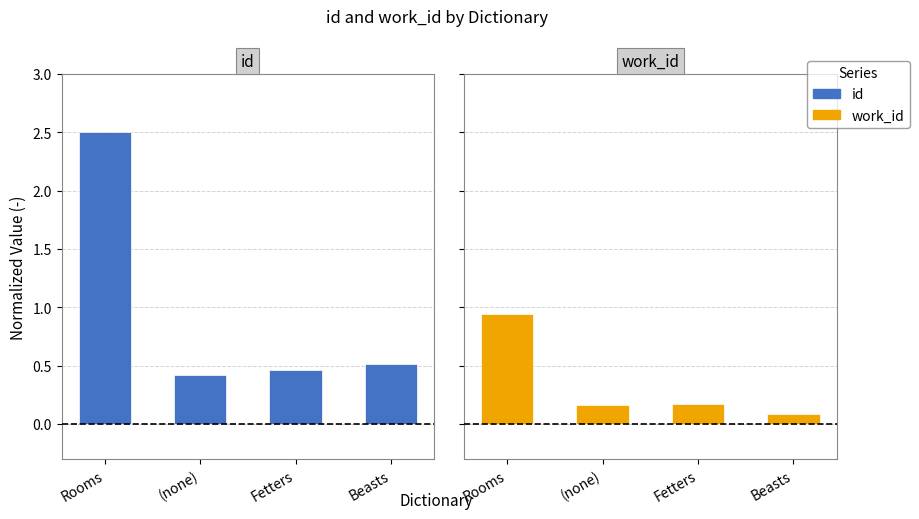

Reading right to left, what are all the values shown in this chart?

id: 0.5	0.5	0.4	2.5
work_id: 0.1	0.2	0.2	0.9